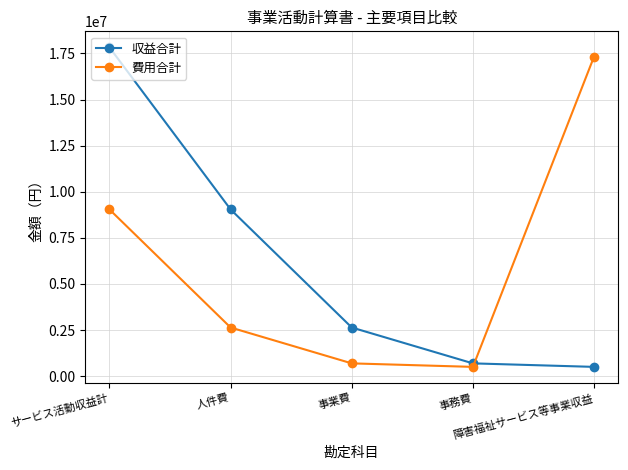

What position from the left is サービス活動収益計?

1